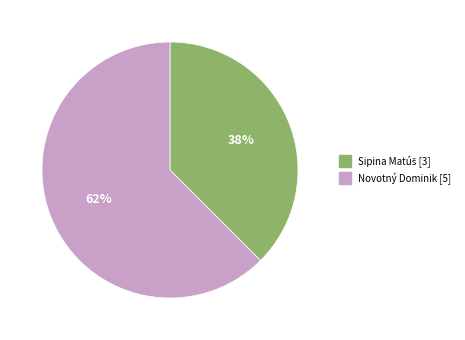

What is the largest slice in the pie chart?

Novotný Dominik